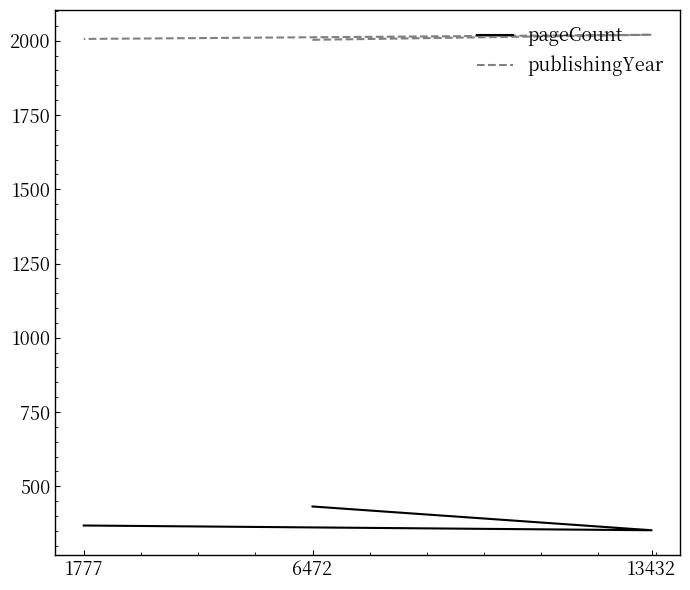

What is the difference between the publishingYear values at 1777 and 13432?

14